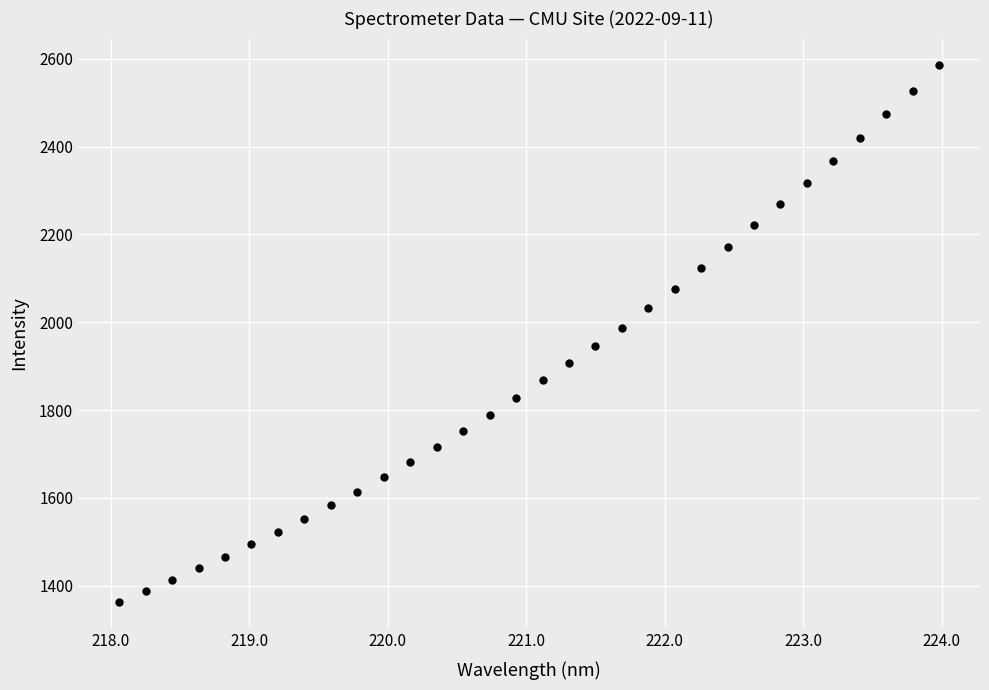

What is the range of X values (max minus min)?

5.9